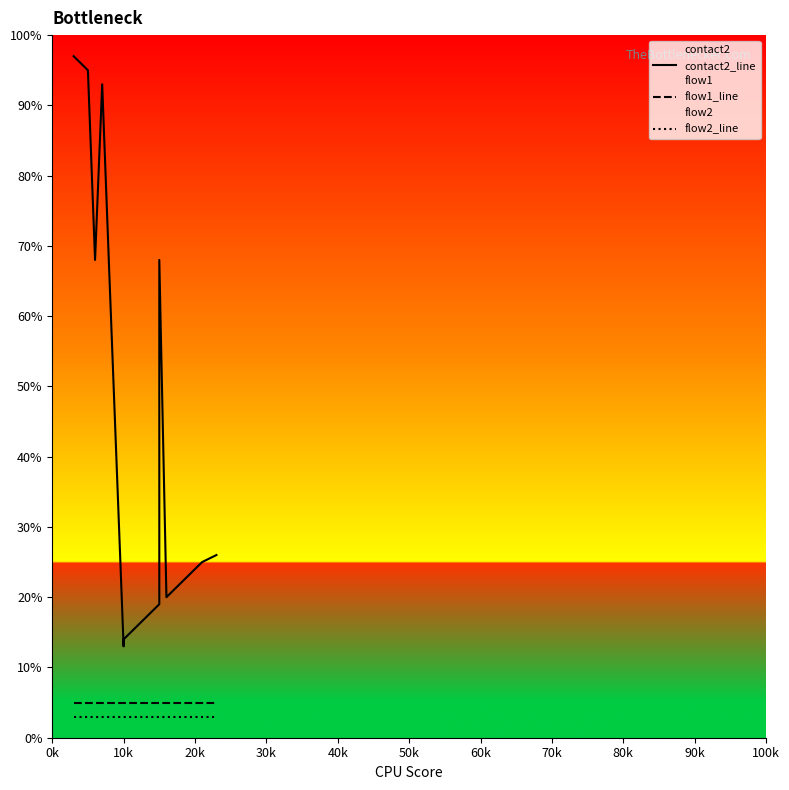

Which series has the widest spread of values?

contact2_line